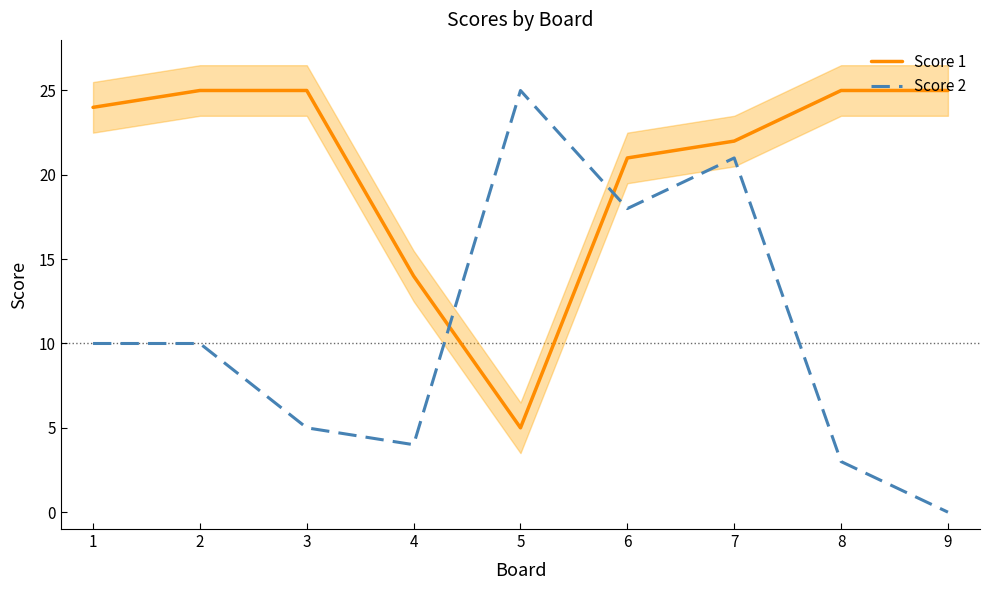

How many intersections are there between Score 2 and Score 1?

2